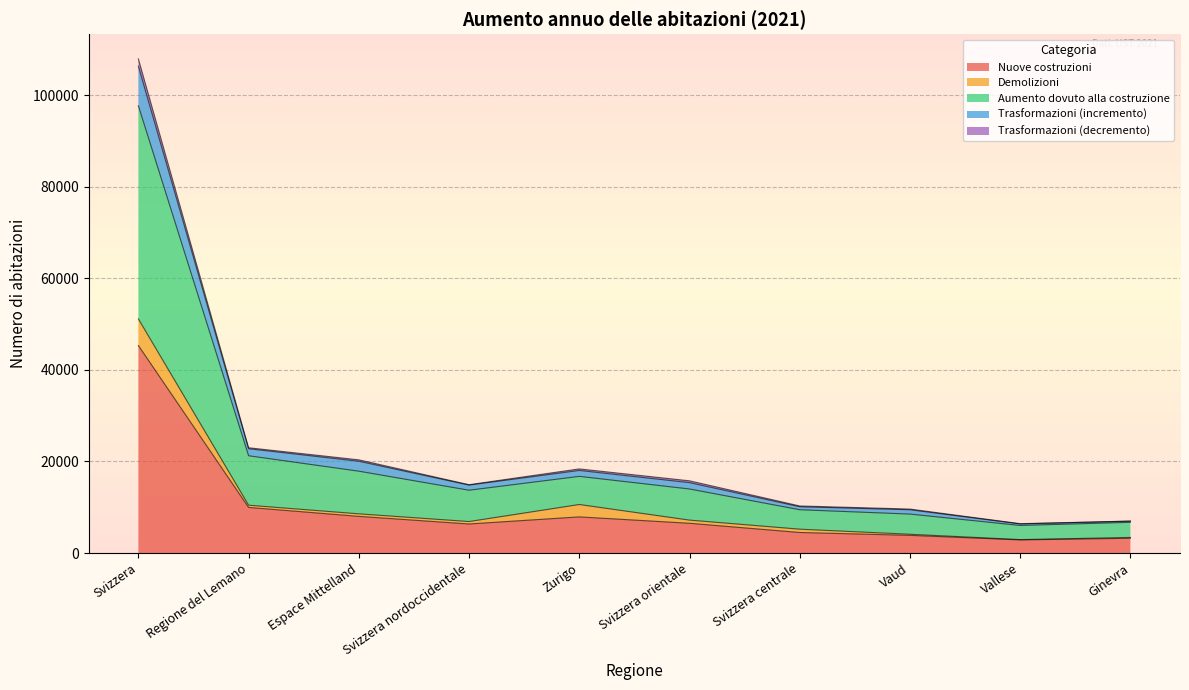

The Trasformazioni (incremento) series shows 5688 at Vaud. True or false?

False